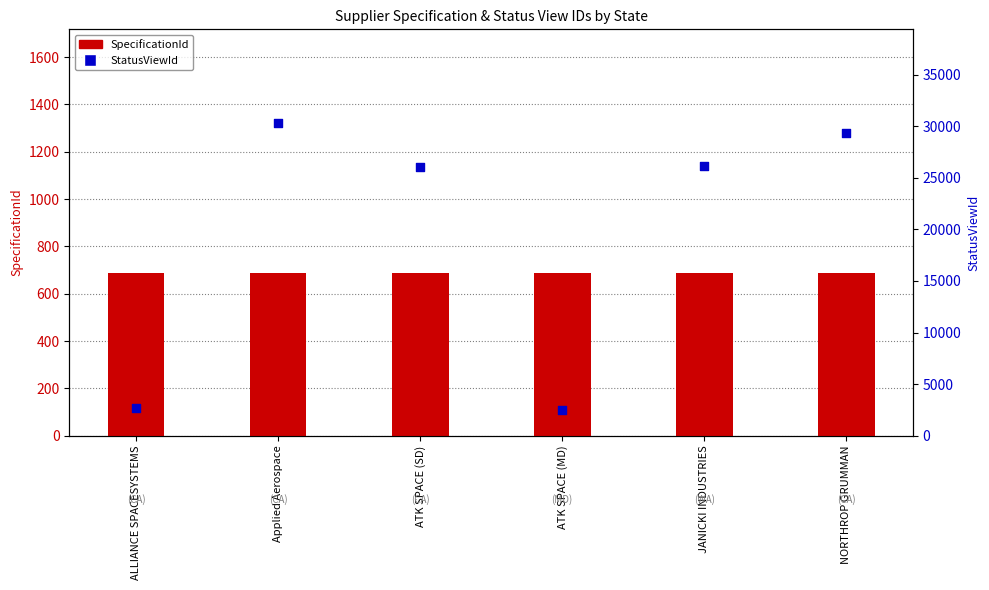

At which category is the sum across all series the highest?

Applied Aerospace